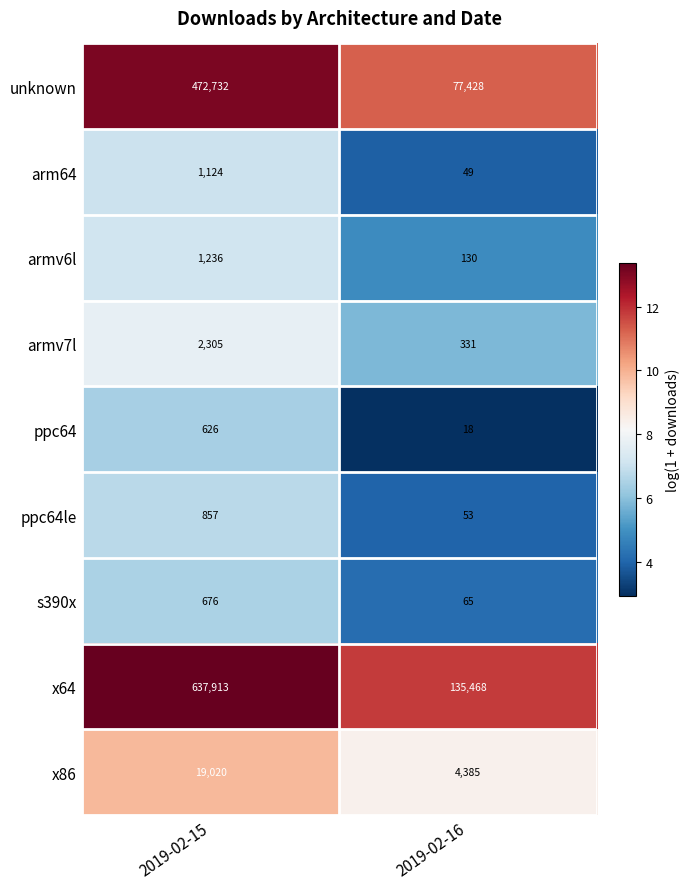

Rank the series by their maximum value, from highest to lowest.

x64, unknown, x86, armv7l, armv6l, arm64, ppc64le, s390x, ppc64